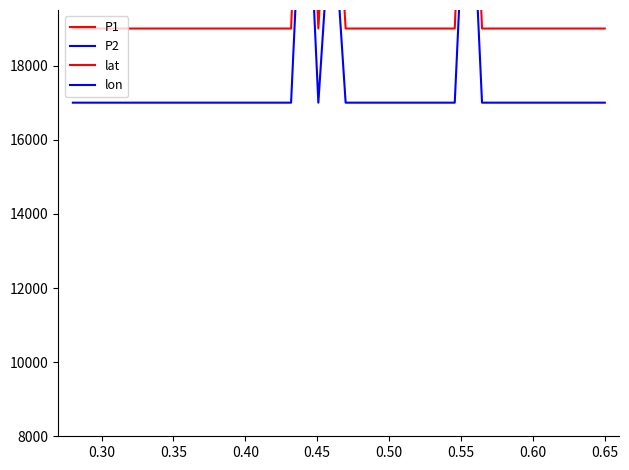

The value of P1 at 10 is 3830.0. True or false?

False